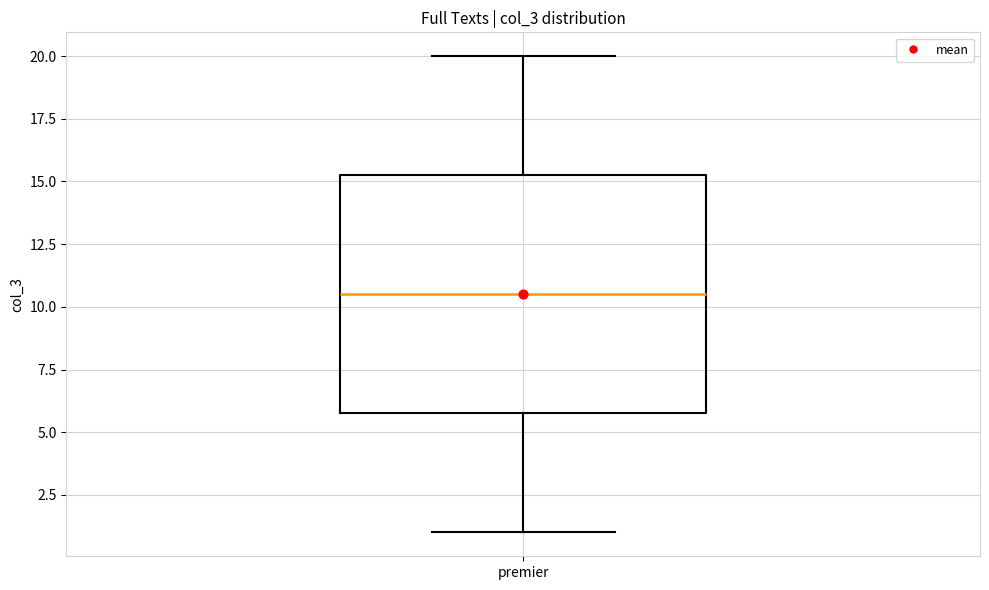

Where does the lower whisker of the box for premier end on the y-axis? The values are not printed on the chart, so give them approximately, as read against the axis.

1.0